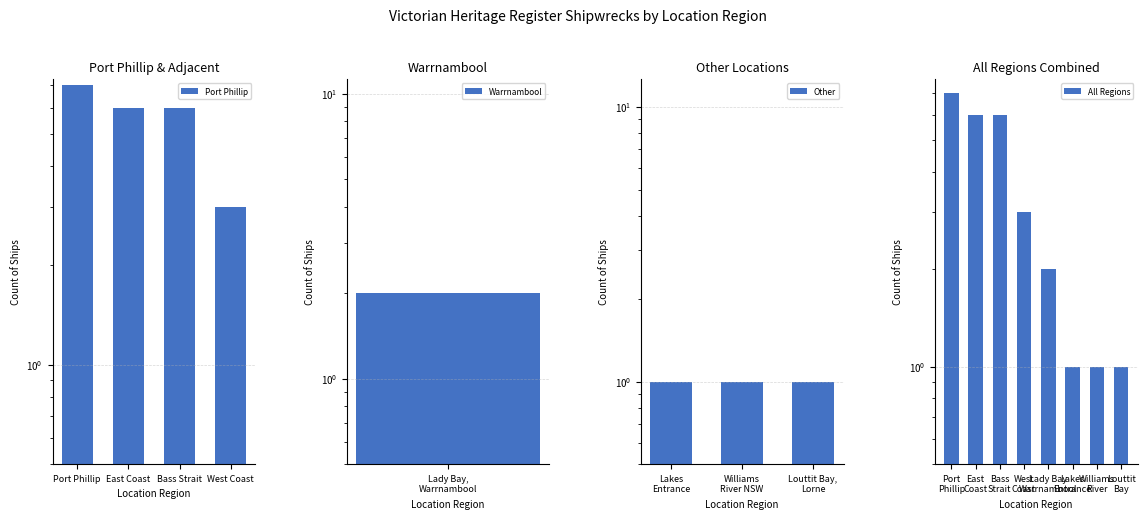

What is the difference between the maximum and minimum values?

6